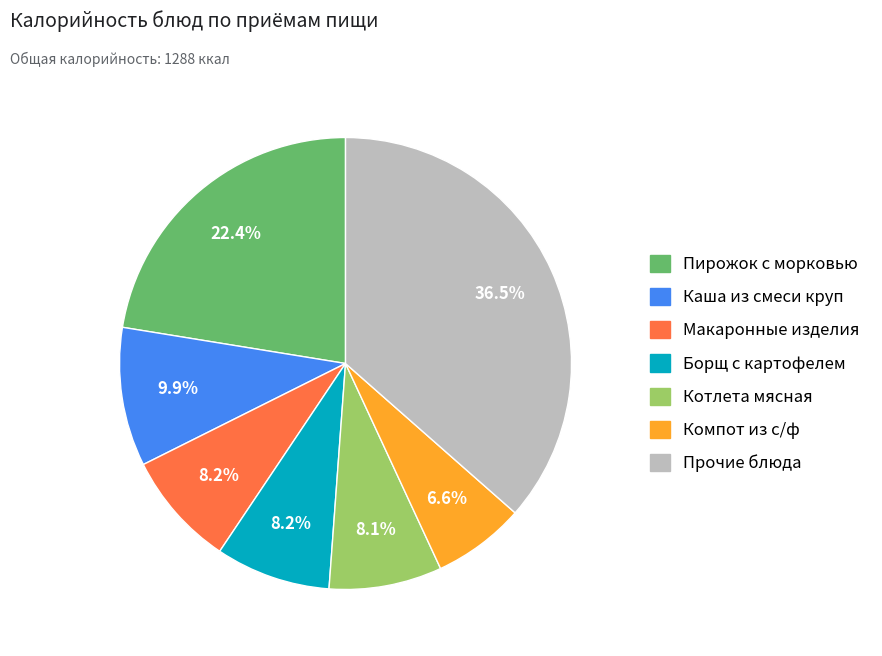

Is there a majority slice in this chart?

No